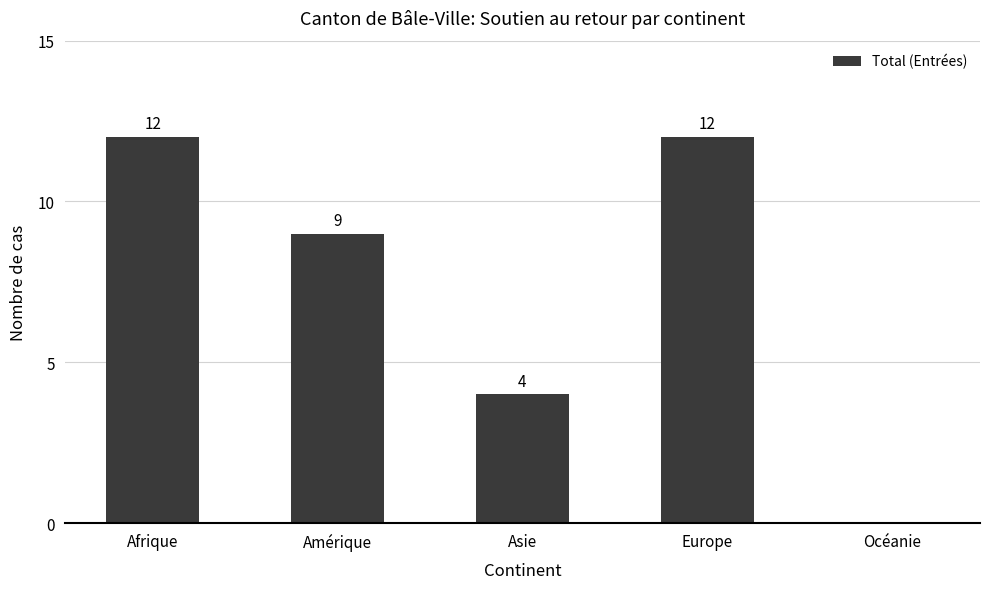

How many series are shown in this chart?

1